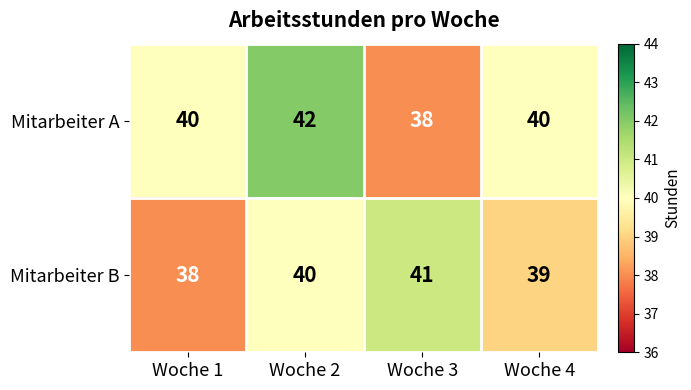

The value of Mitarbeiter B at Woche 3 is 19. True or false?

False